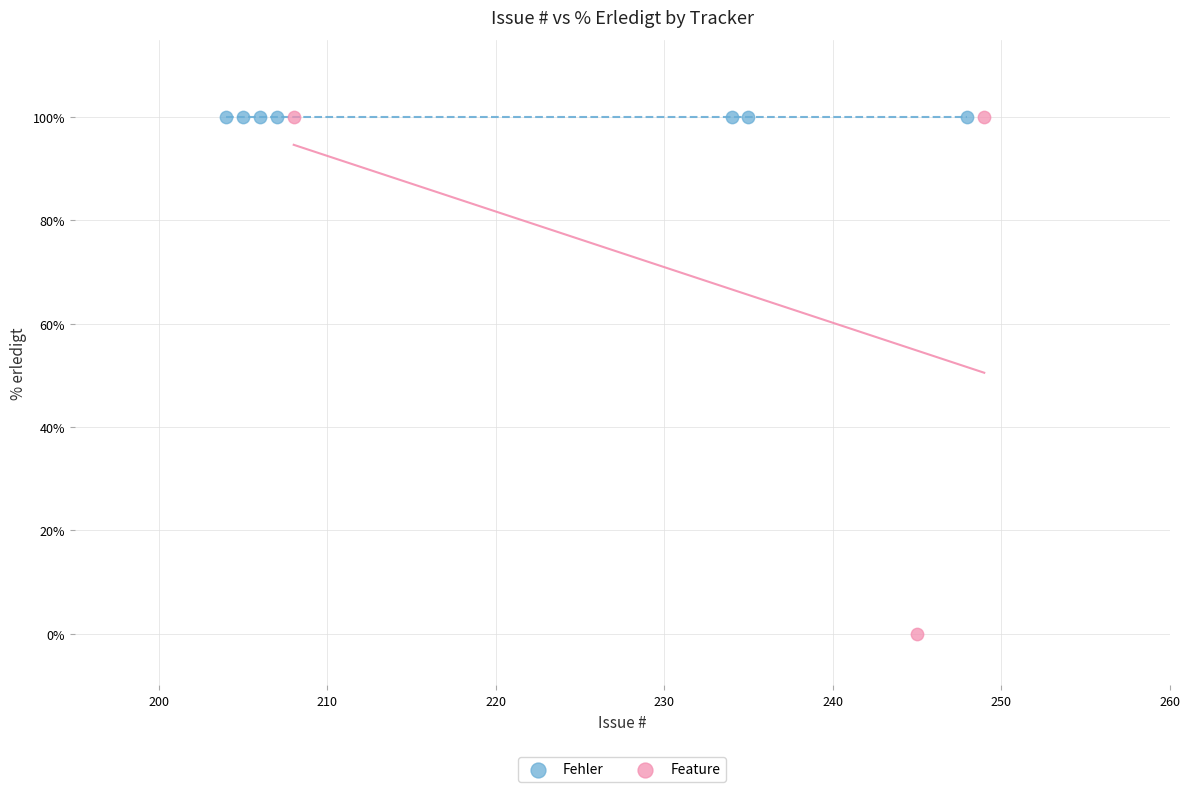

Which series reaches the minimum Y coordinate?

Feature